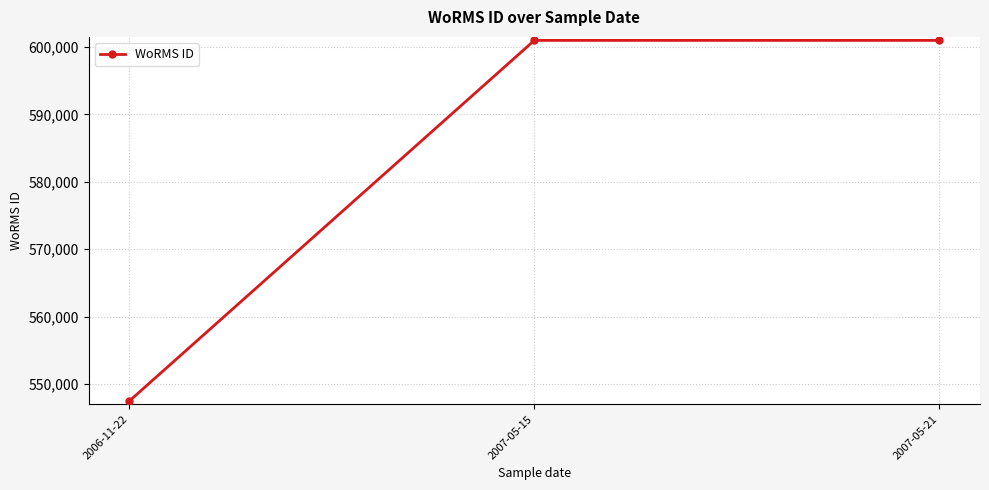

Reading left to right, extract all data points from this chart.

2006-11-22=547449	2007-05-15=600979	2007-05-21=600979